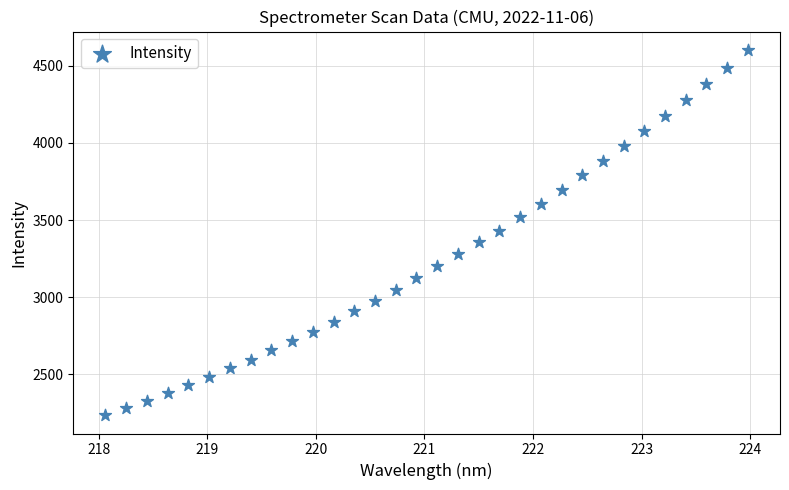

What is the range of Y values (max minus min)?

2370.1